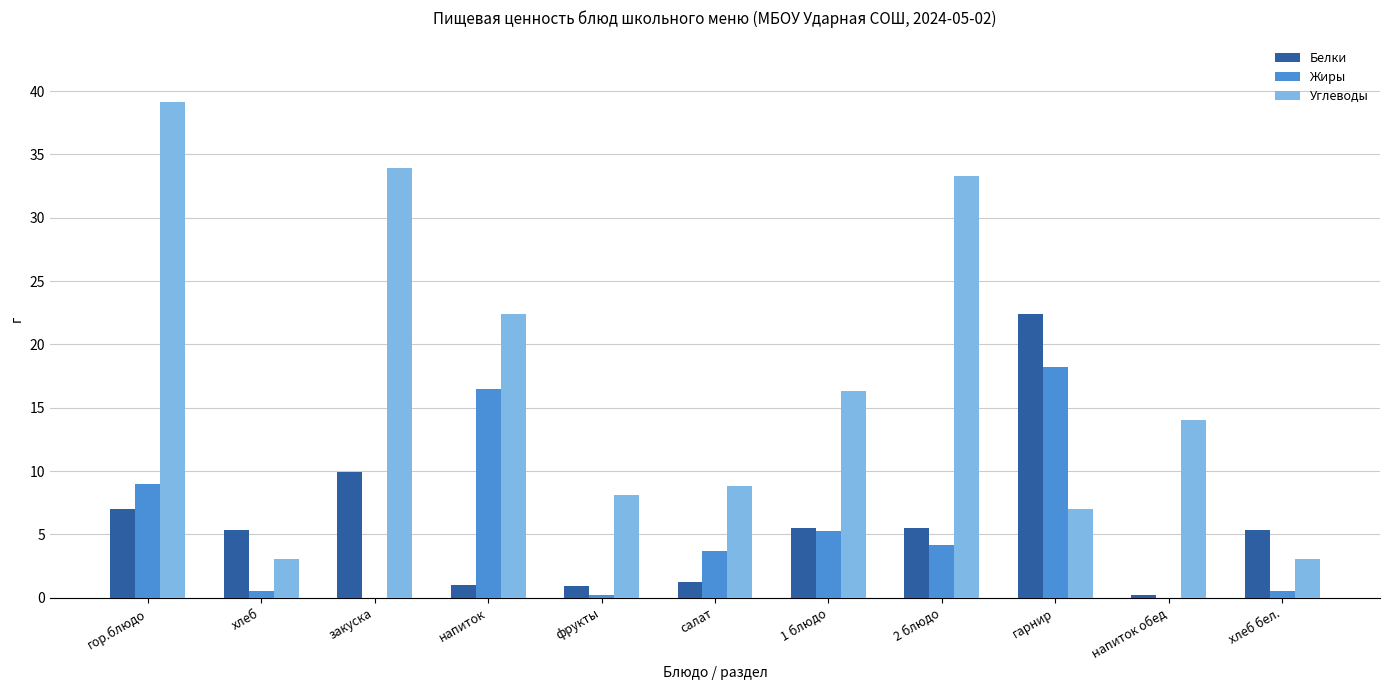

Which label corresponds to the largest value in the chart?

гор.блюдо